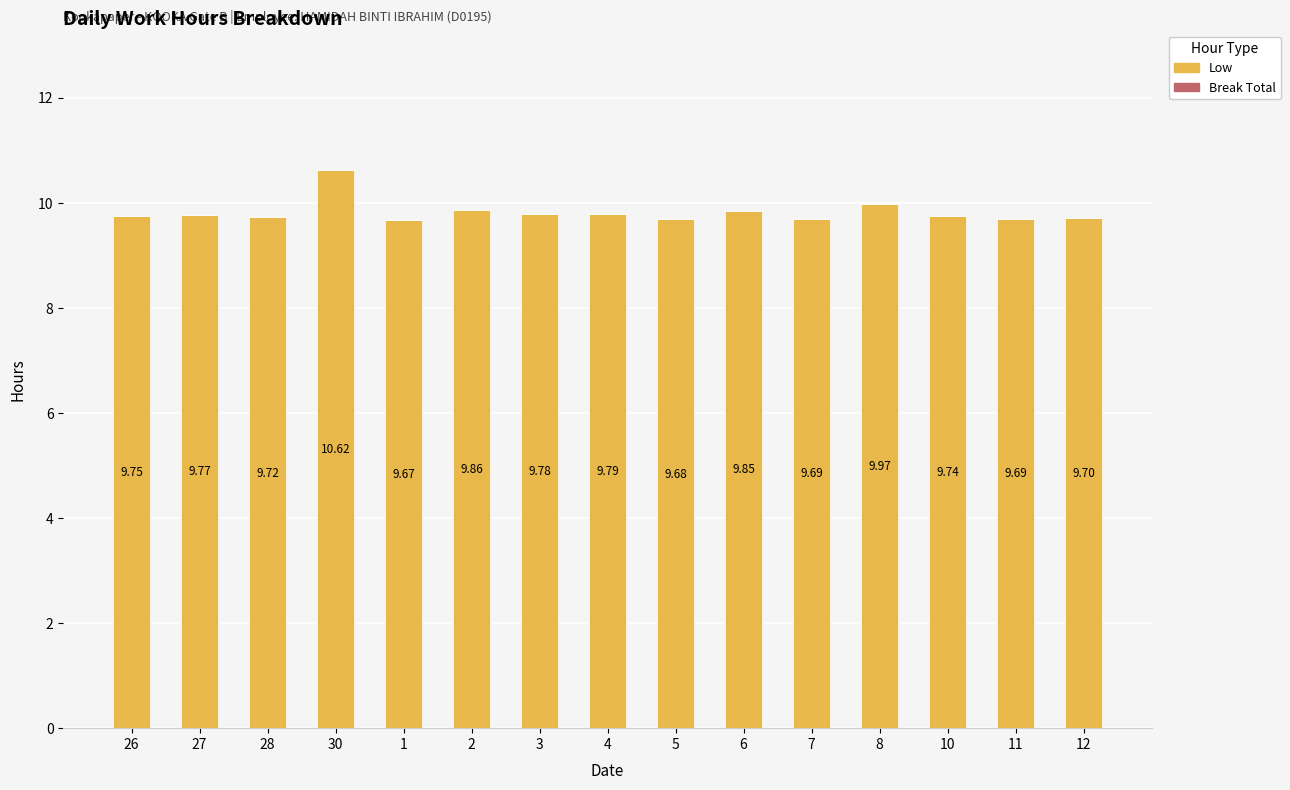

Which has a higher value, 8 or 10?

8